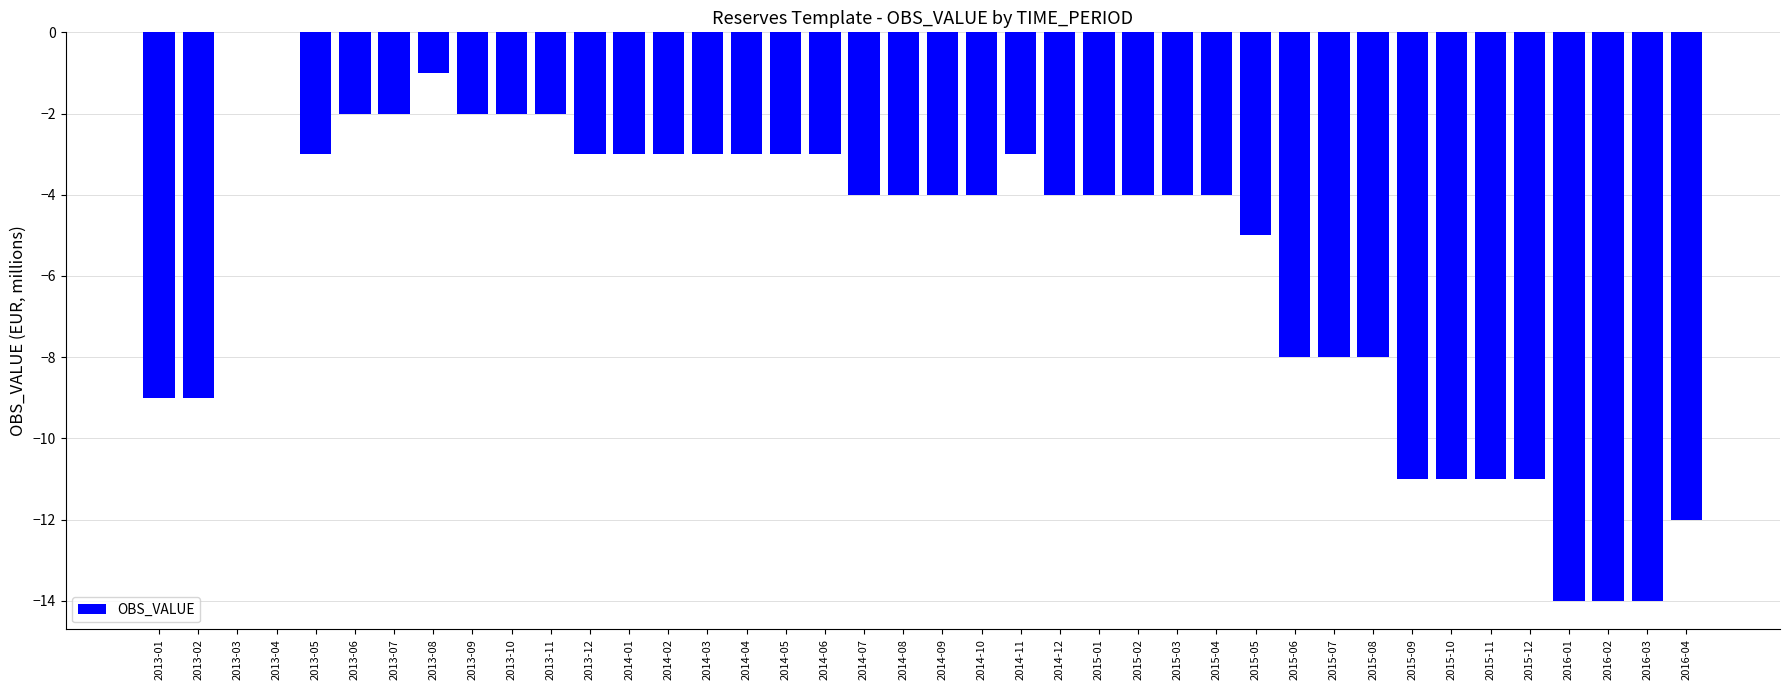

The value at 2015-09 is -17. True or false?

False